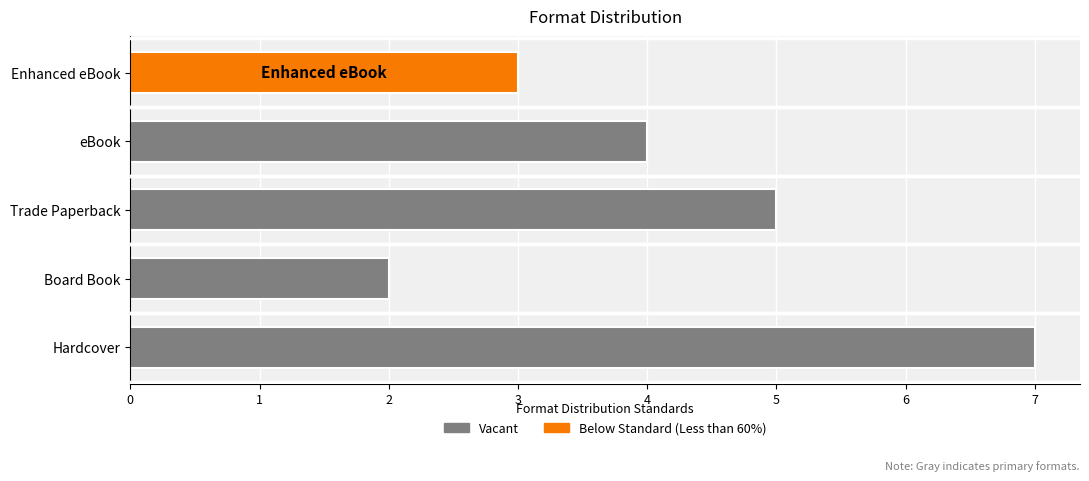

How many categories are shown in the chart?

5